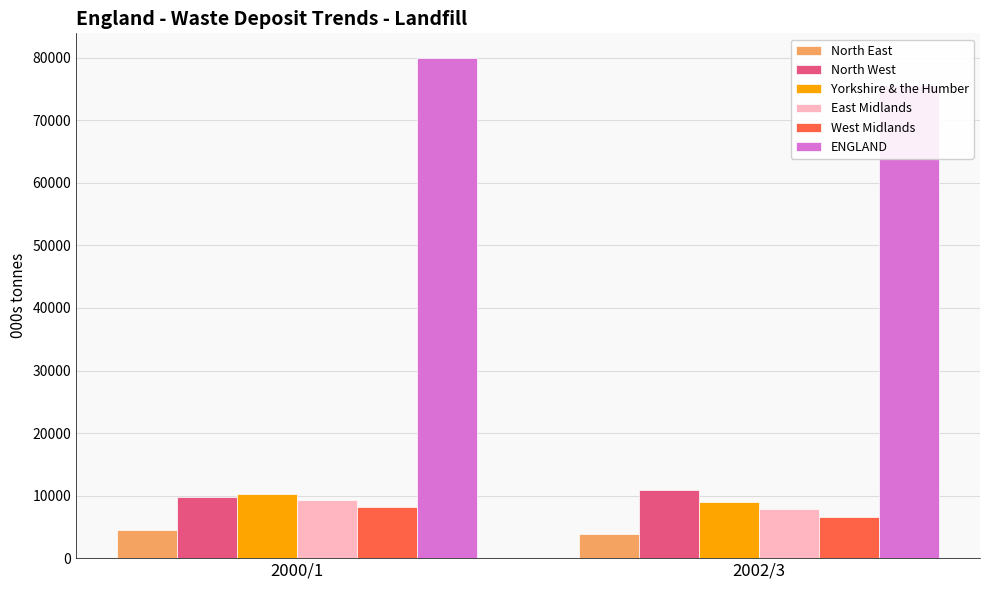

Which label corresponds to the smallest value in the chart?

2002/3